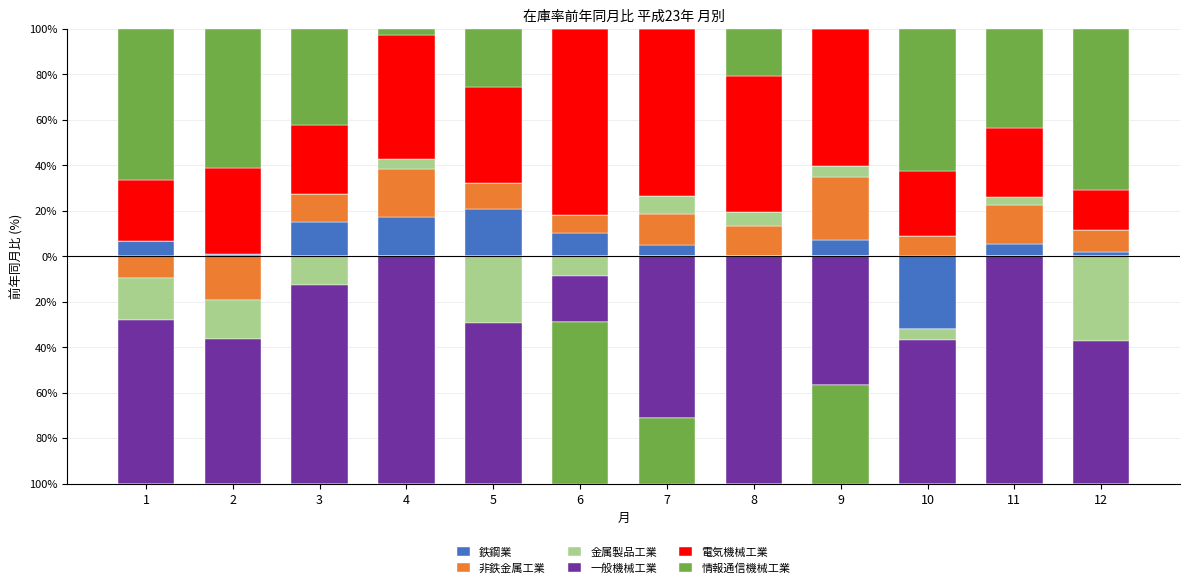

What are all the series names shown in the legend?

鉄鋼業, 非鉄金属工業, 金属製品工業, 一般機械工業, 電気機械工業, 情報通信機械工業